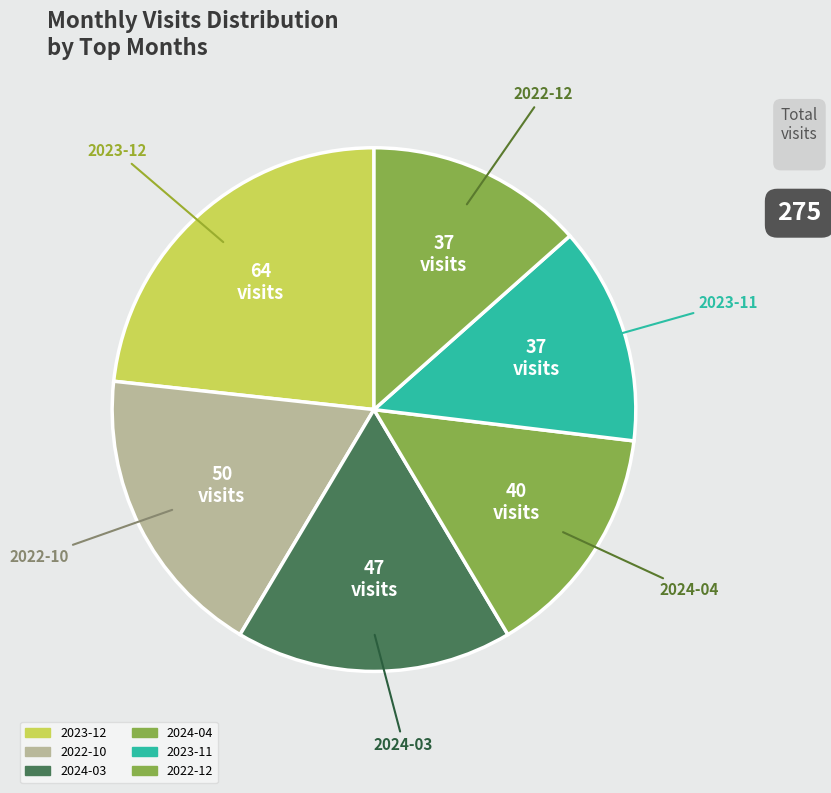

How many slices are in this pie chart?

6